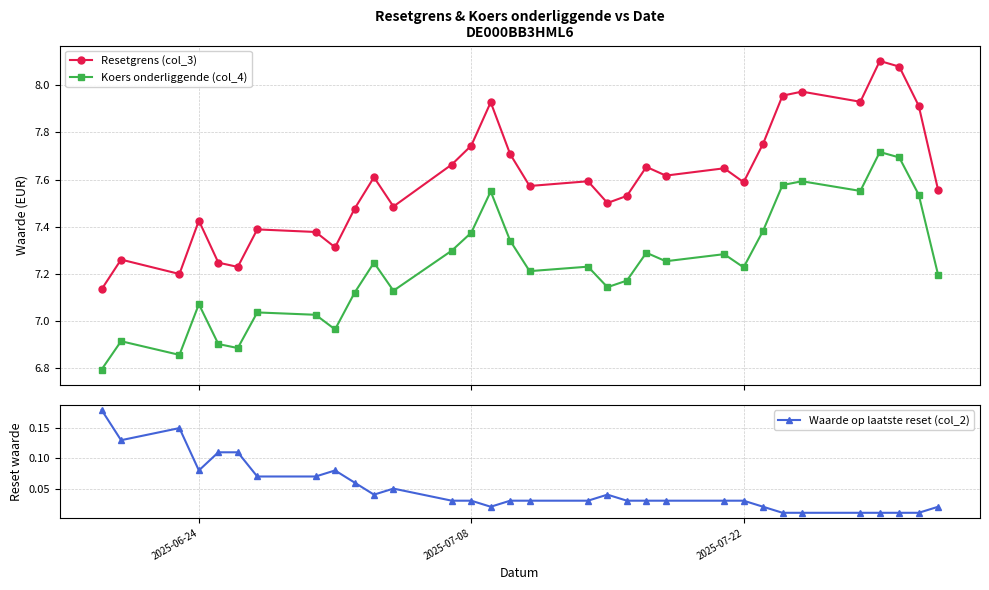

Reading left to right, list all the values displayed in this chart.

Resetgrens (col_3): 7.1	7.3	7.2	7.4	7.2	7.2	7.4	7.4	7.3	7.5	7.6	7.5	7.7	7.7	7.9	7.7	7.6	7.6	7.5	7.5	7.7	7.6	7.6	7.6	7.8	8.0	8.0	7.9	8.1	8.1	7.9	7.6
Koers onderliggende (col_4): 6.8	6.9	6.9	7.1	6.9	6.9	7.0	7.0	7.0	7.1	7.2	7.1	7.3	7.4	7.5	7.3	7.2	7.2	7.1	7.2	7.3	7.3	7.3	7.2	7.4	7.6	7.6	7.6	7.7	7.7	7.5	7.2
Waarde op laatste reset (col_2): 0.2	0.1	0.1	0.1	0.1	0.1	0.1	0.1	0.1	0.1	0.0	0.1	0.0	0.0	0.0	0.0	0.0	0.0	0.0	0.0	0.0	0.0	0.0	0.0	0.0	0.0	0.0	0.0	0.0	0.0	0.0	0.0